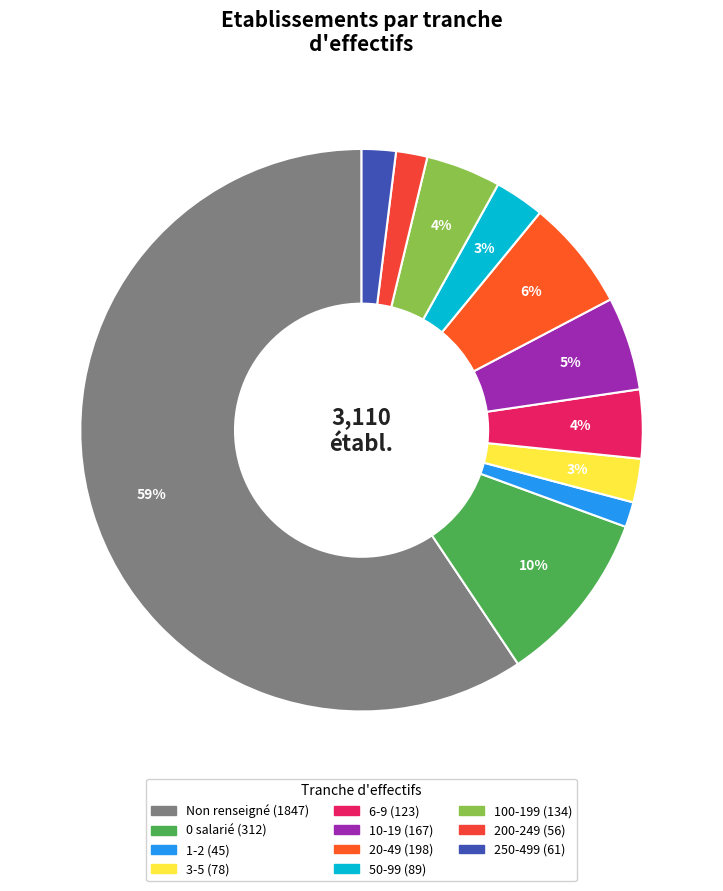

How many slices are in this pie chart?

11